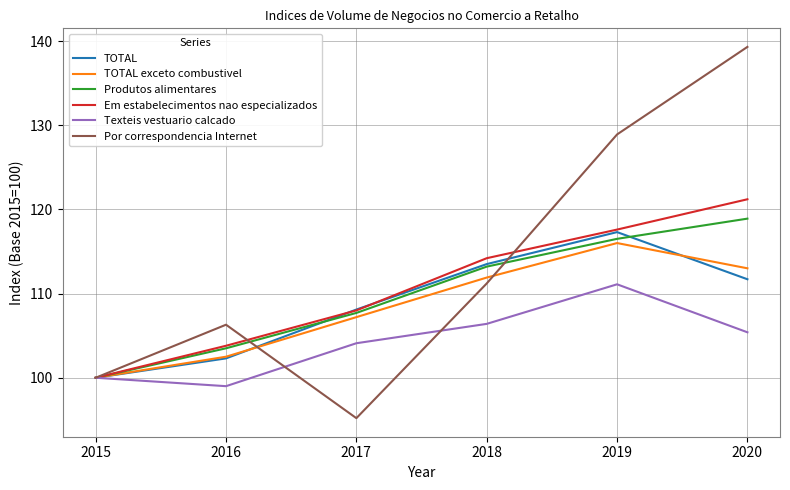

What is the sum of all Texteis vestuario calcado values?

626.0